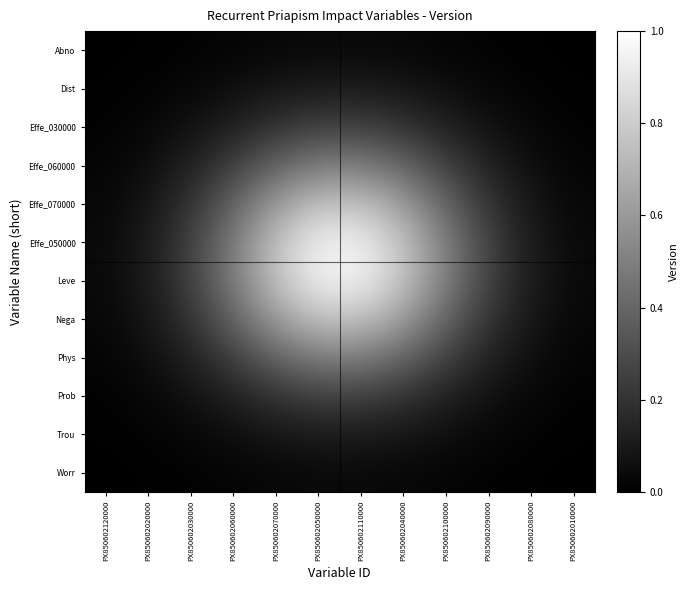

What is the greatest value displayed?

0.9